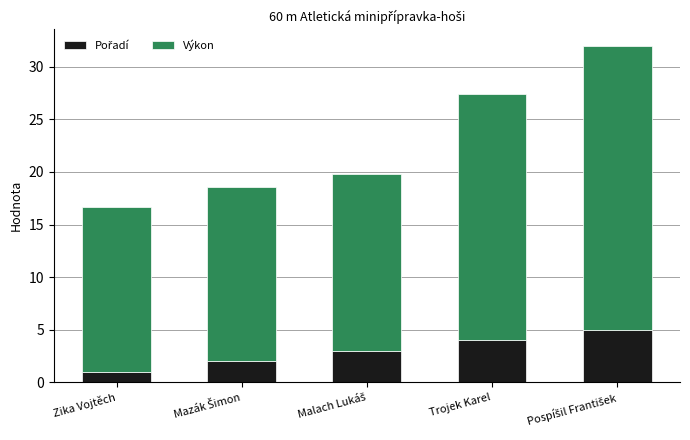

Between Mazák Šimon and Malach Lukáš, which series saw the biggest shift?

Pořadí